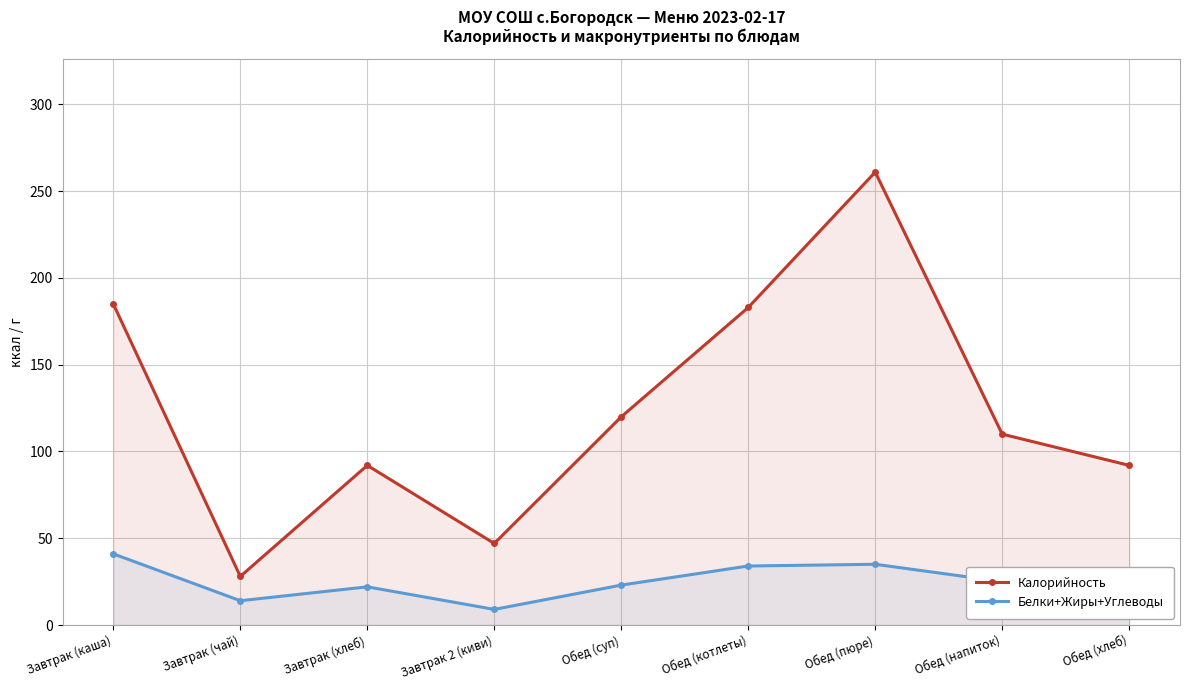

True or false: Калорийность and Белки+Жиры+Углеводы cross at least once.

False